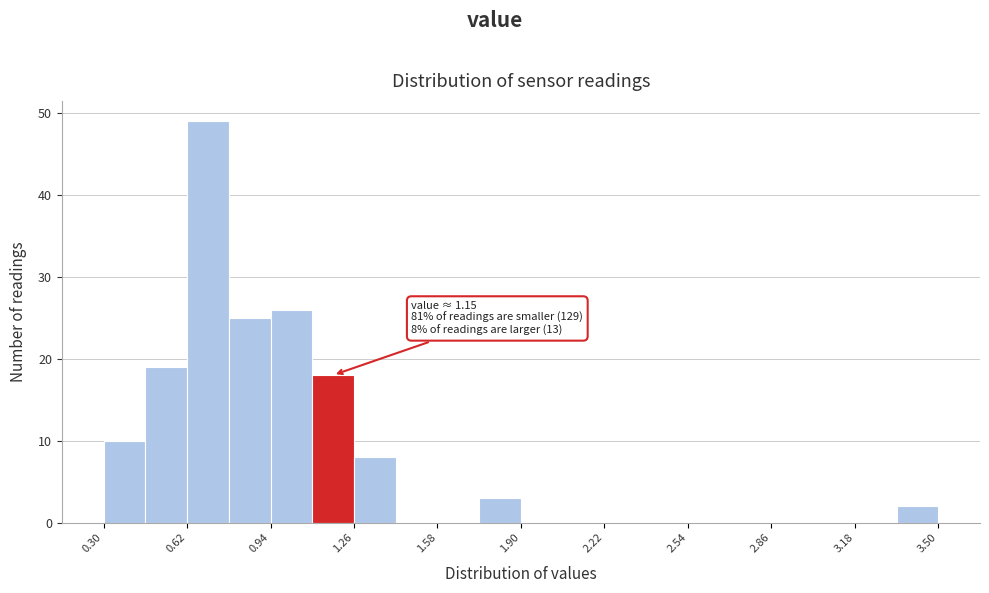

Around what value on the x-axis is the tallest bar? Give the approximate position of its centre, as read against the axis.

0.70